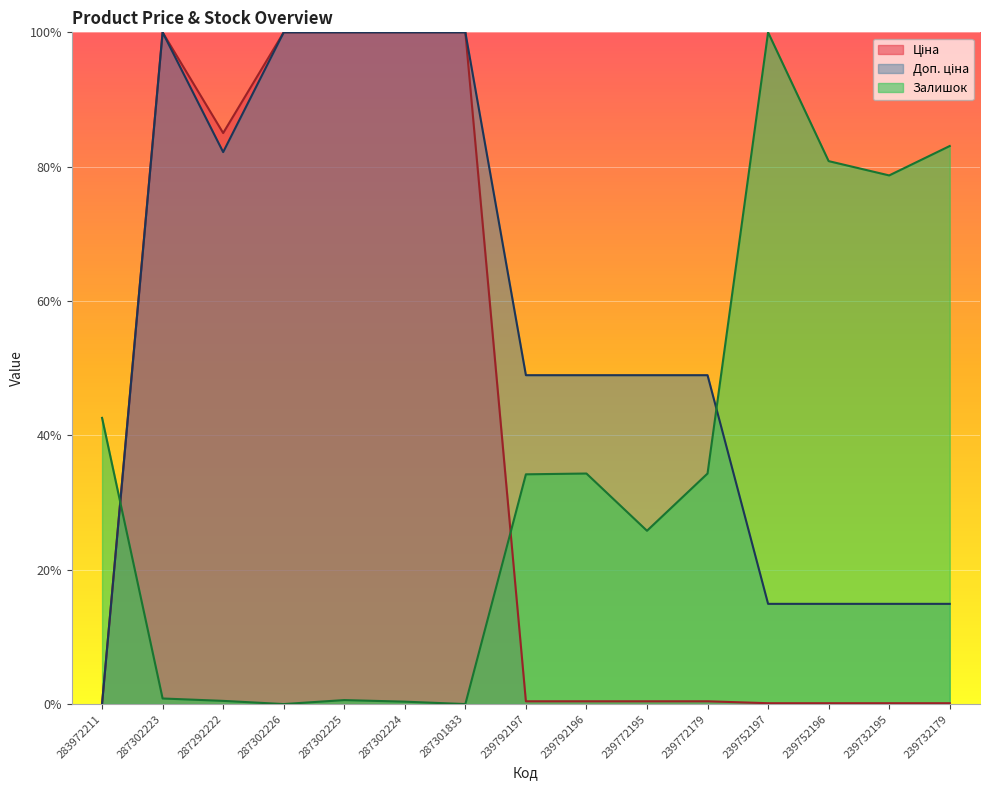

What is the difference between the second highest and minimum values in the Ціна series?

100.0